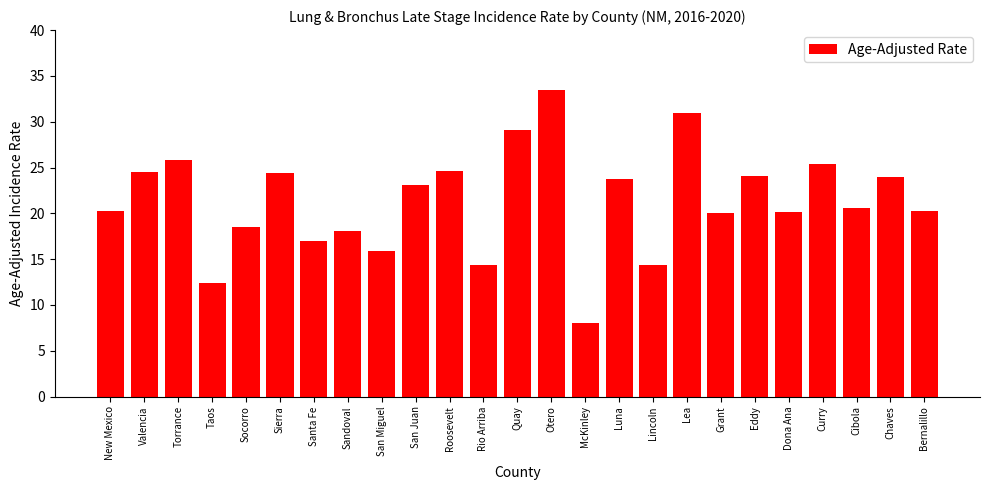

What is the label of the 16th bar from the left?

Luna